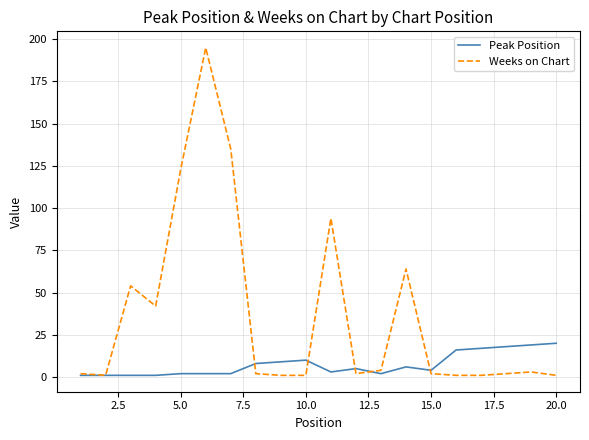

Reading left to right, transcribe all the data shown in this chart.

Peak Position: 1	1	1	1	2	2	2	8	9	10	3	5	2	6	4	16	17	18	19	20
Weeks on Chart: 2	1	54	42	123	195	135	2	1	1	94	2	4	64	2	1	1	2	3	1